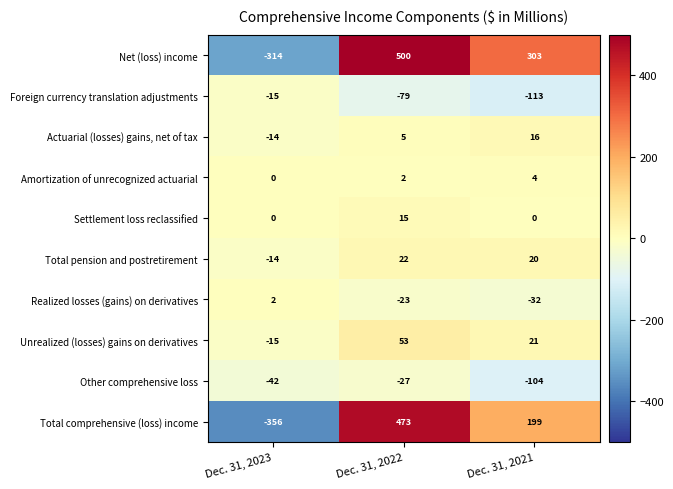

At which category is the sum across all series the highest?

Dec. 31, 2022